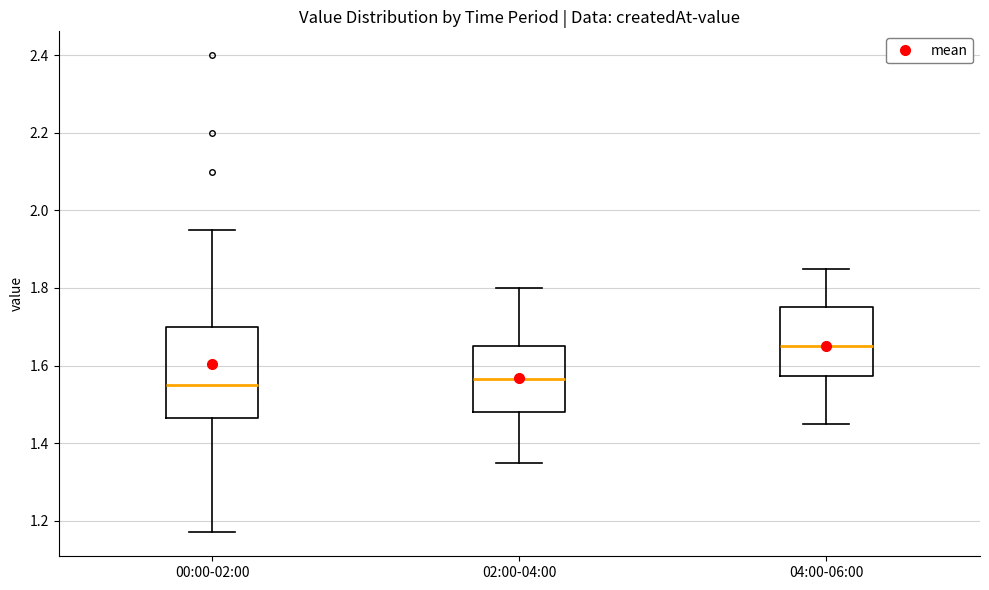

Which box's median line is the highest?

04:00-06:00